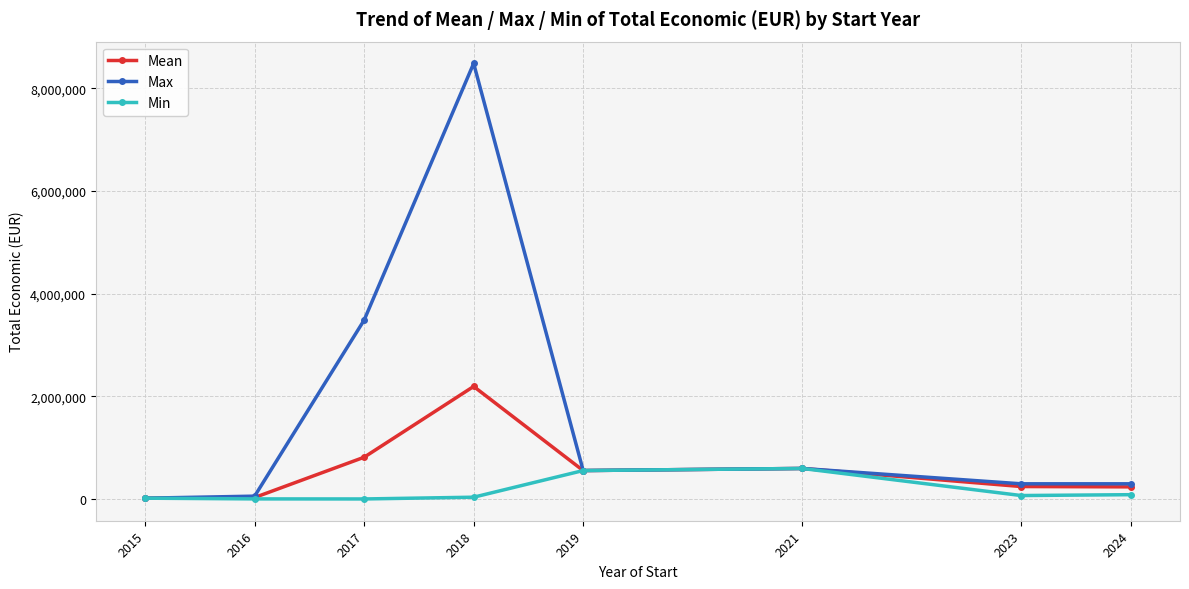

What is the difference between the Max values at 2015 and 2019?

538012.0